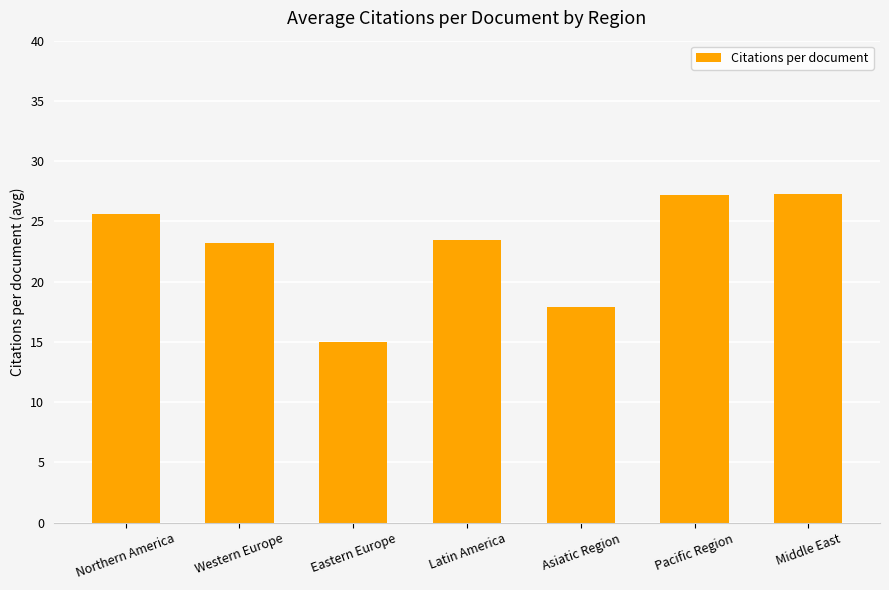

How many bars are there in total?

7